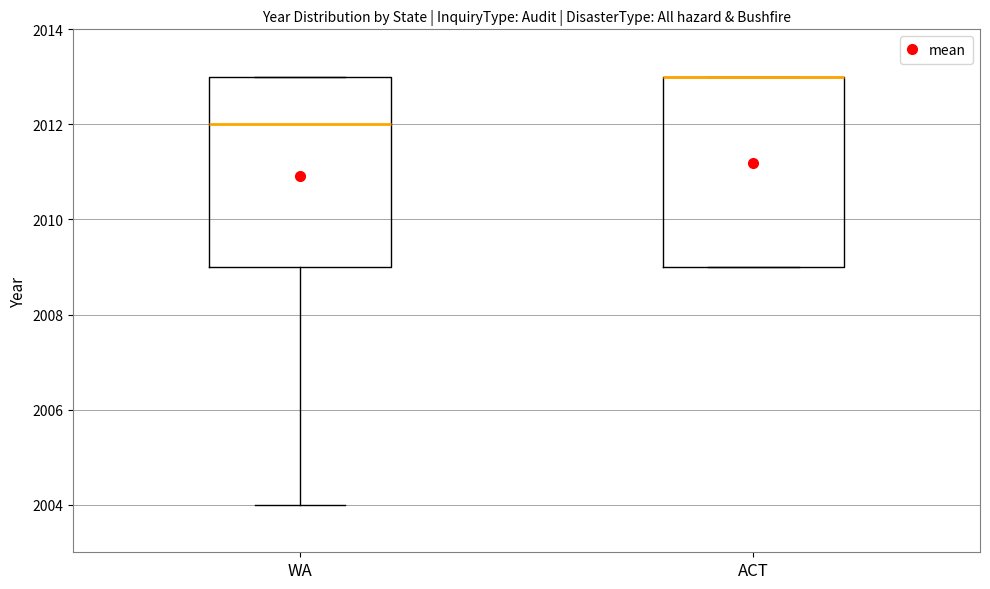

Reading left to right, read every box against the y-axis: the position of its median line, the range the box covers, and the ends of its whiskers. The values are not printed on the chart, so give them approximately, as read against the axis.

WA: median 2012, box 2009 to 2013, whiskers 2004 to 2013
ACT: median 2013 (drawn on the box's upper edge), box 2009 to 2013, whiskers 2009 to 2013